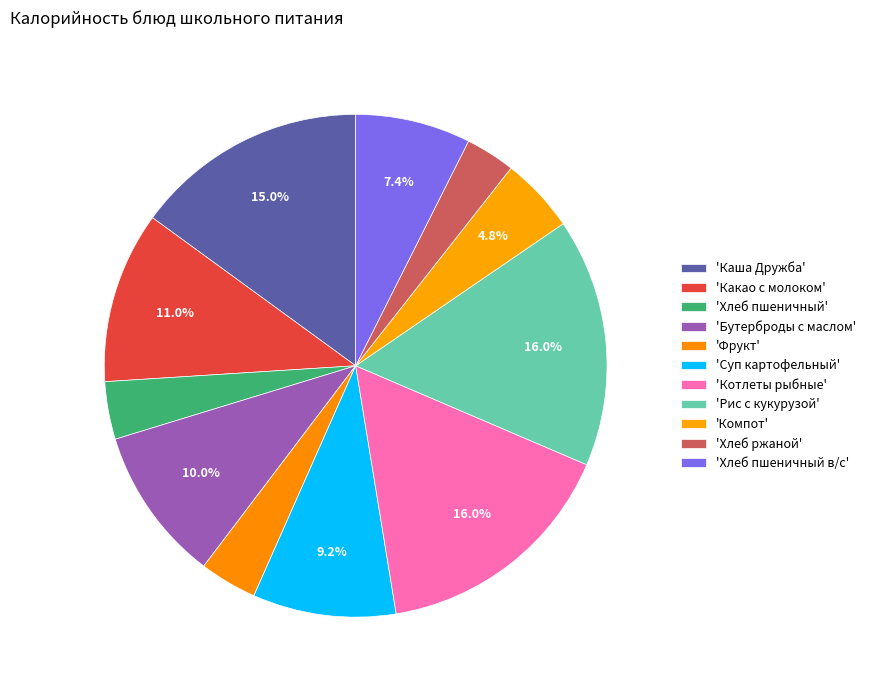

Is there a majority slice in this chart?

No